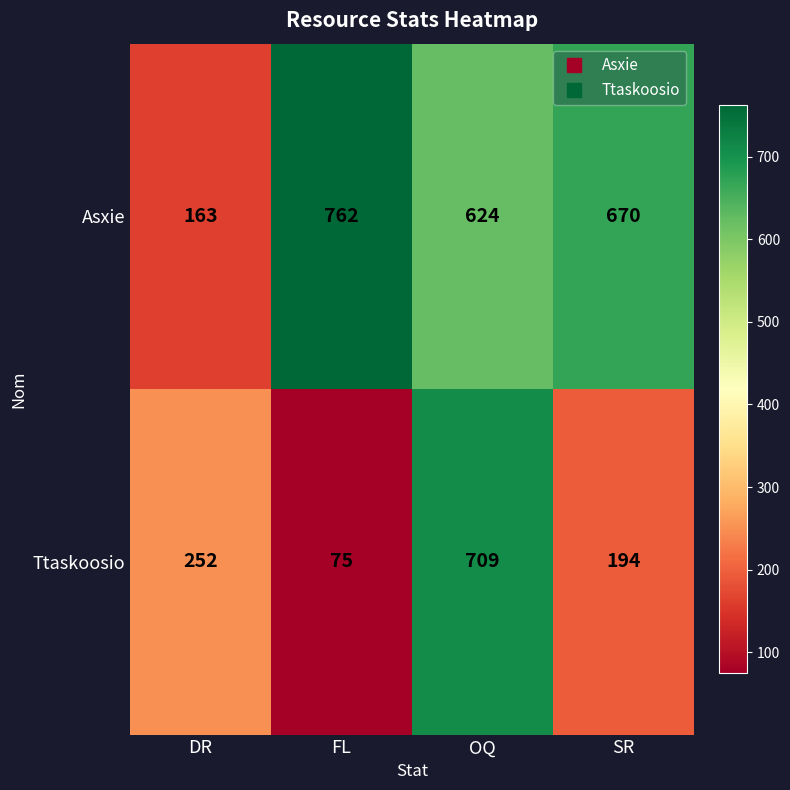

How many categories are shown in the chart?

4